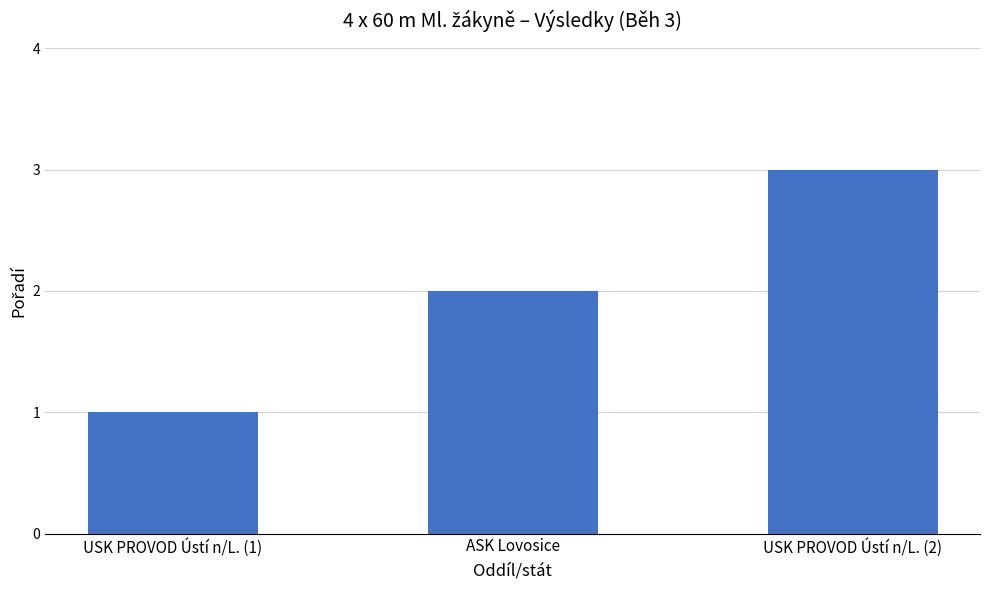

Reading left to right, extract all data points from this chart.

1	2	3